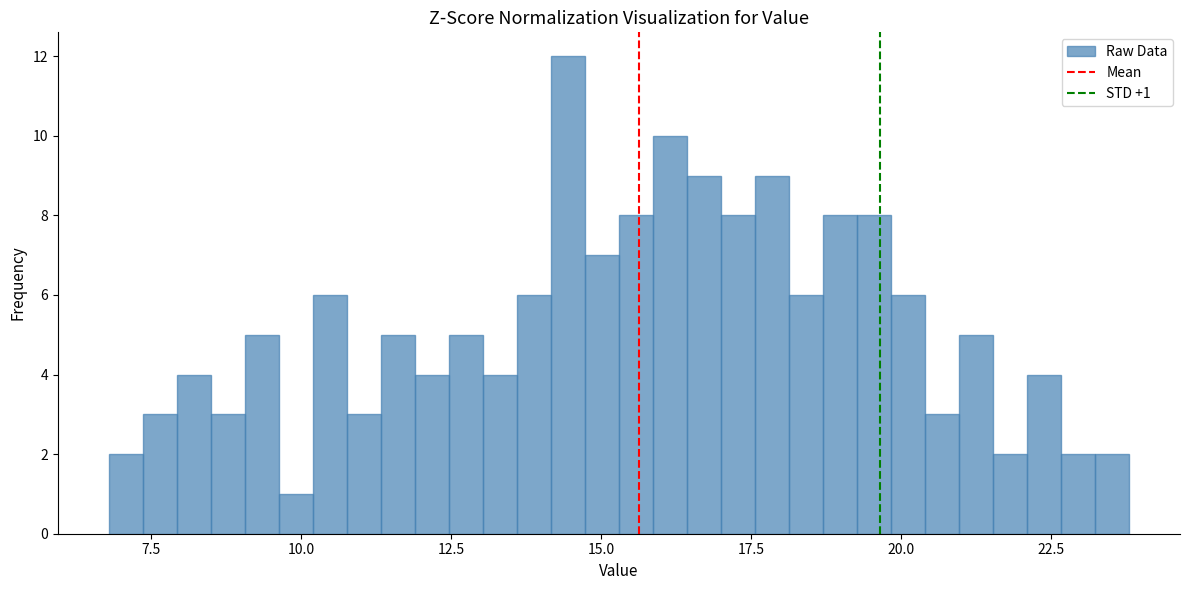

Read against the x-axis, roughly where is the centre of the tallest bar?

14.5